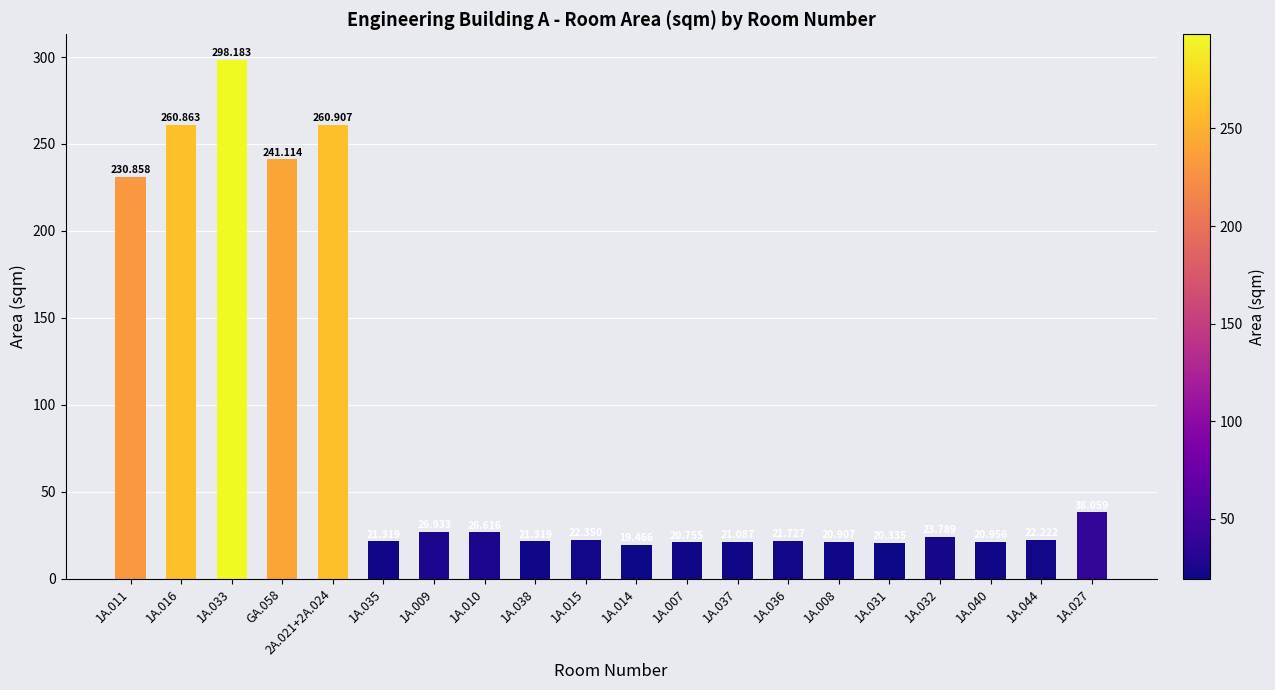

Which category has the highest value across all series?

1A.033